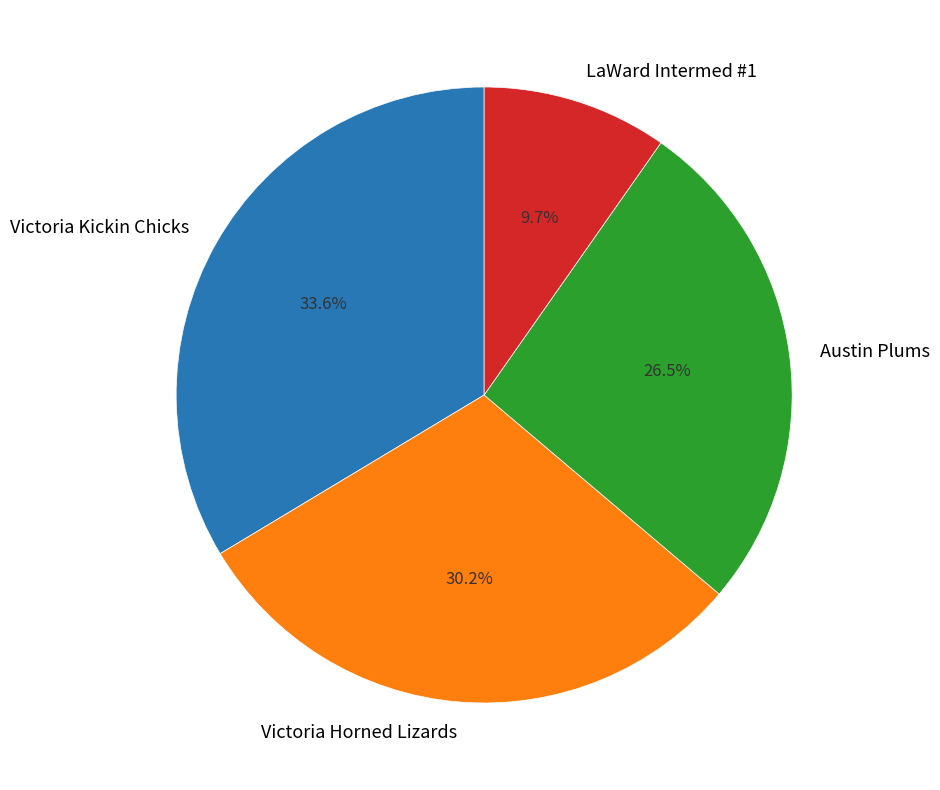

True or false: Victoria Horned Lizards accounts for 30% of the total.

True